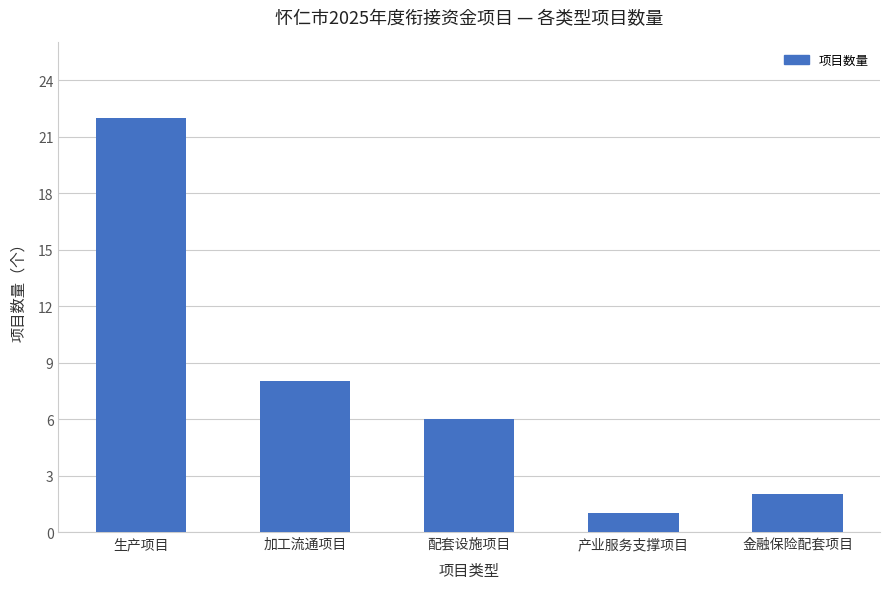

Where is the data nearest to the value 11?

加工流通项目